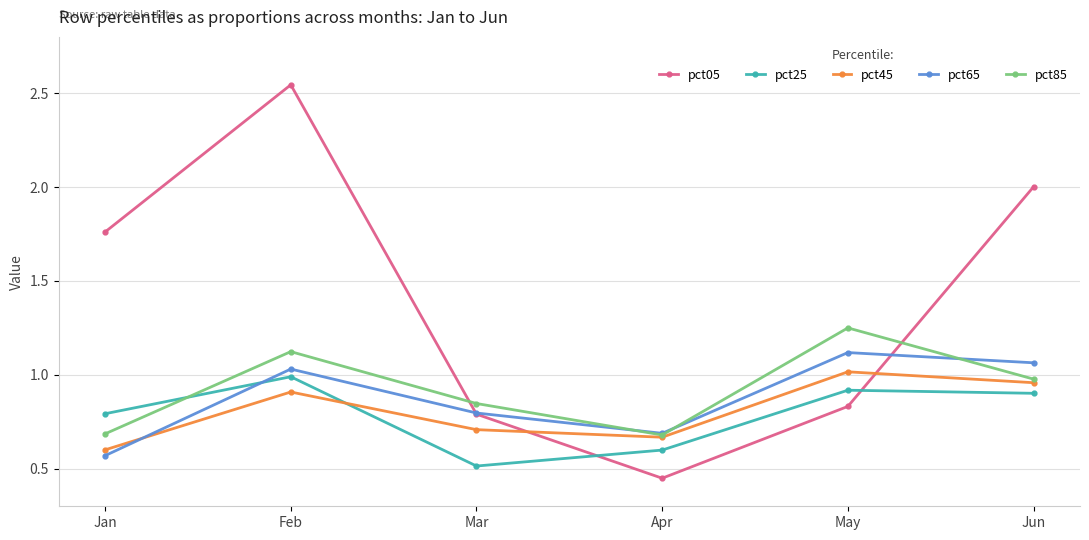

How many data points in pct05 are less than 1?

3